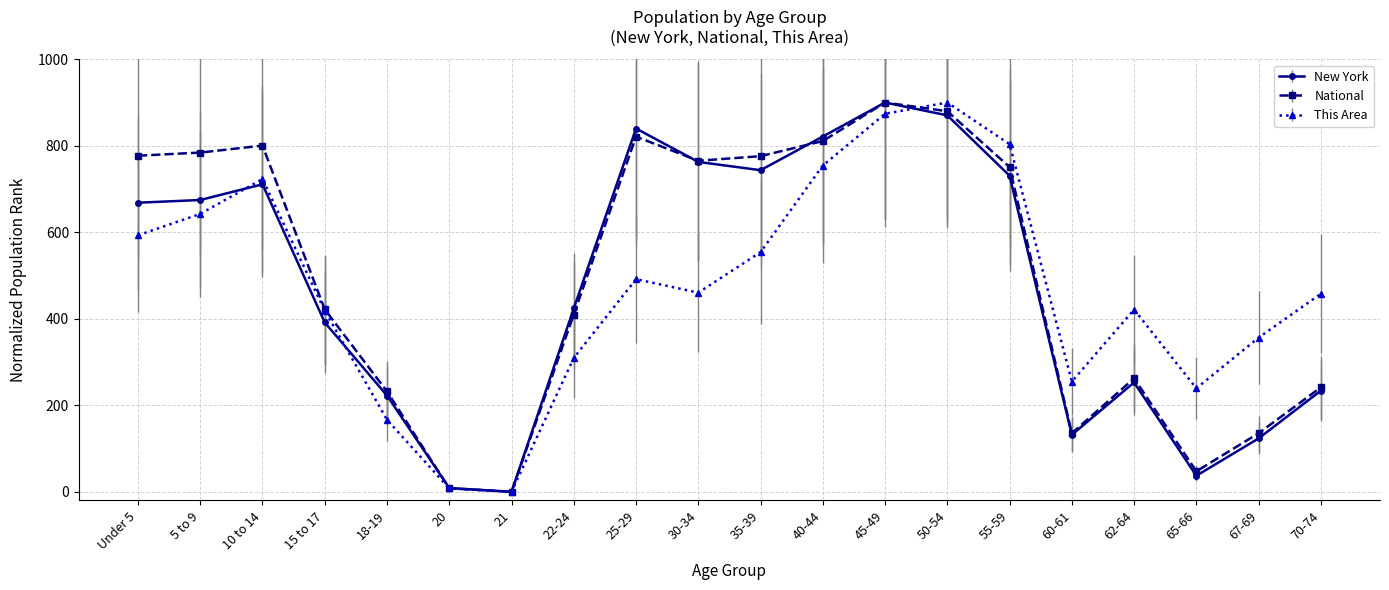

At which category does New York reach its first local peak?

10 to 14